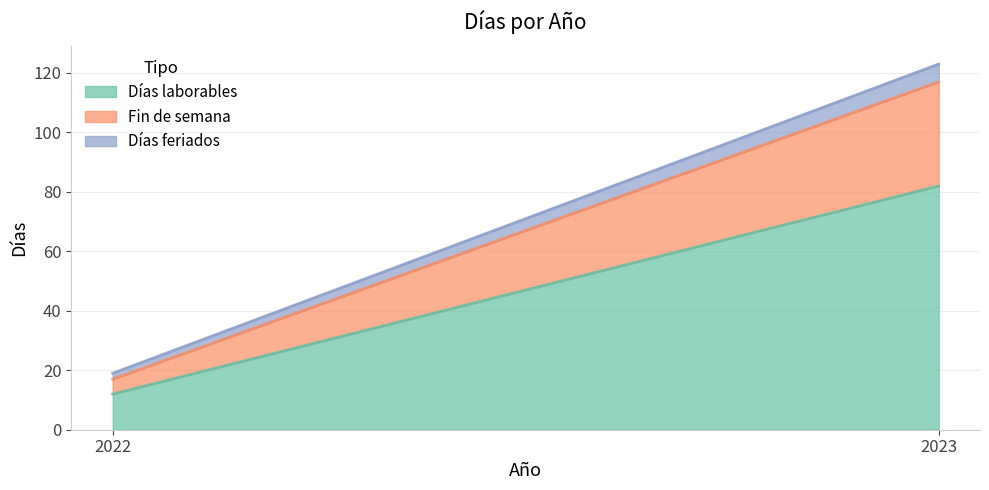

Count the number of categories in the chart.

2